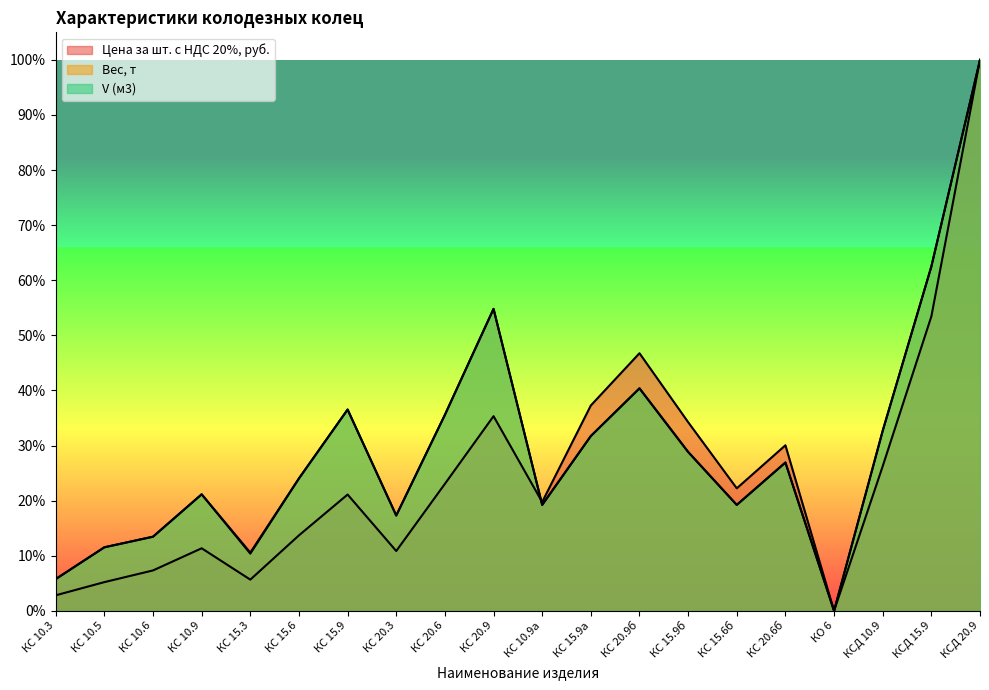

How many series are shown in this chart?

3